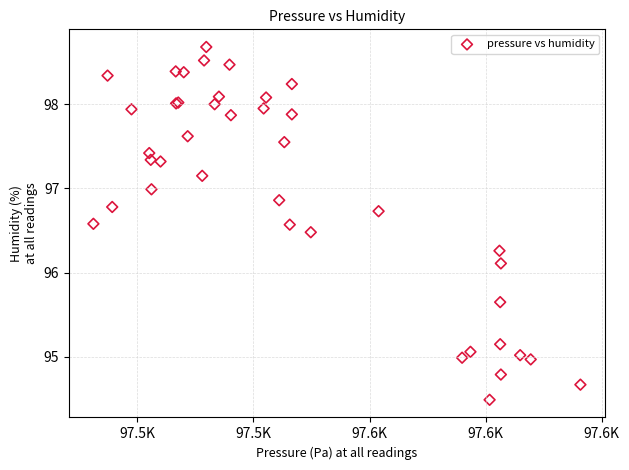

What Y value in the scatter plot is closest to 96?

96.1